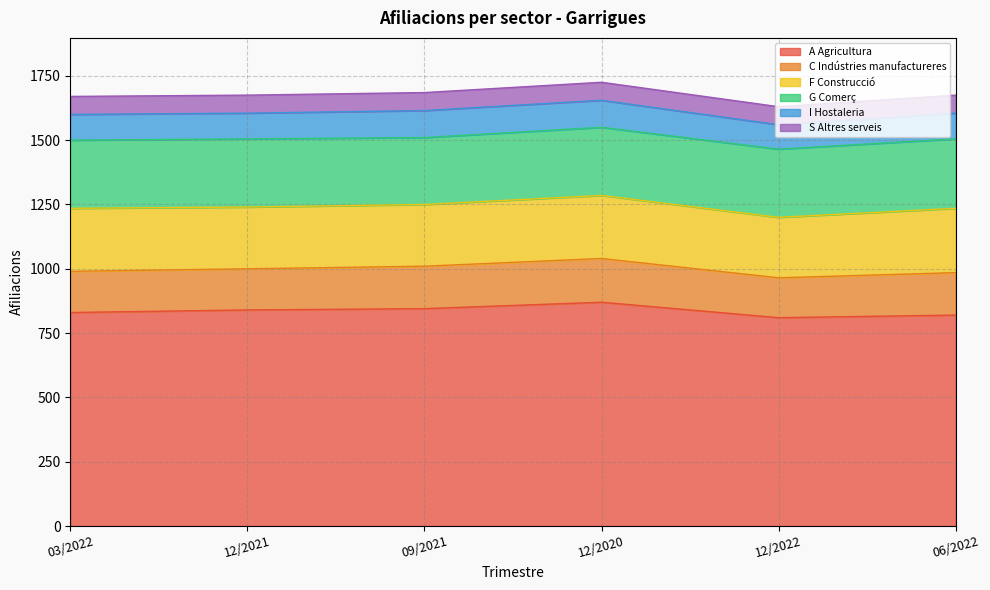

Reading left to right, extract all data points from this chart.

A Agricultura: 830	840	845	870	810	820
C Indústries manufactureres: 160	160	165	170	155	165
F Construcció: 245	240	240	245	235	250
G Comerç: 265	265	260	265	265	270
I Hostaleria: 100	100	105	105	95	100
S Altres serveis: 70	70	70	70	70	70